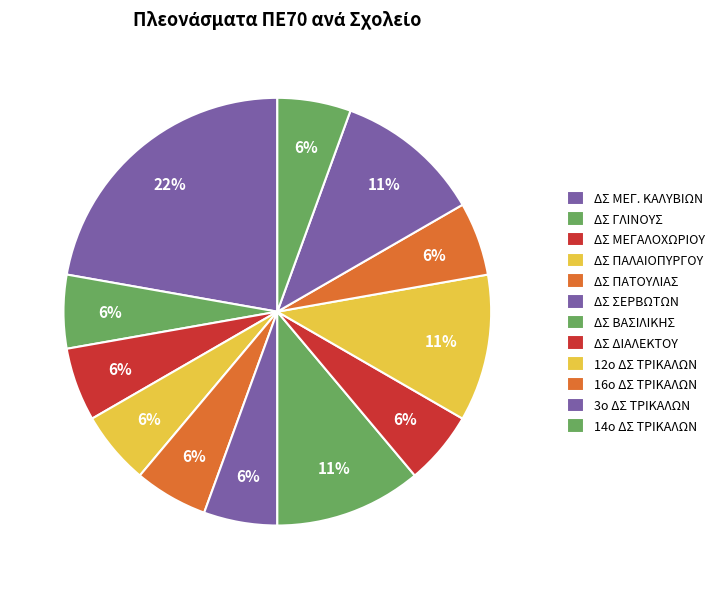

Does ΔΣ ΒΑΣΙΛΙΚΗΣ account for over 50% of the chart?

No